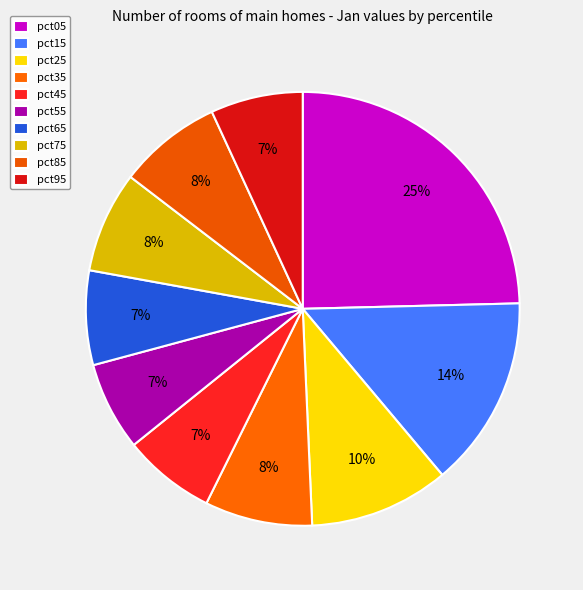

Count the number of slices in the pie.

10